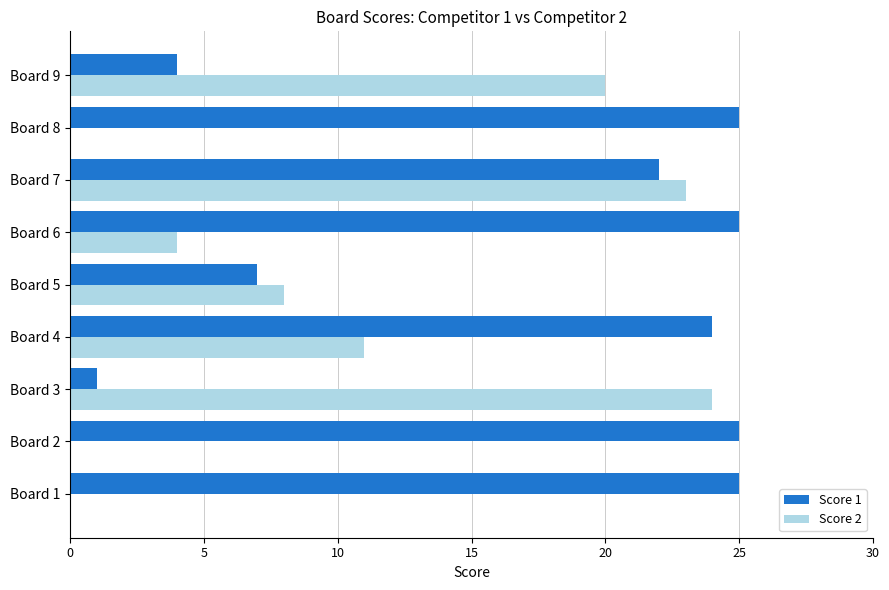

The Score 1 series shows 12 at Board 5. True or false?

False